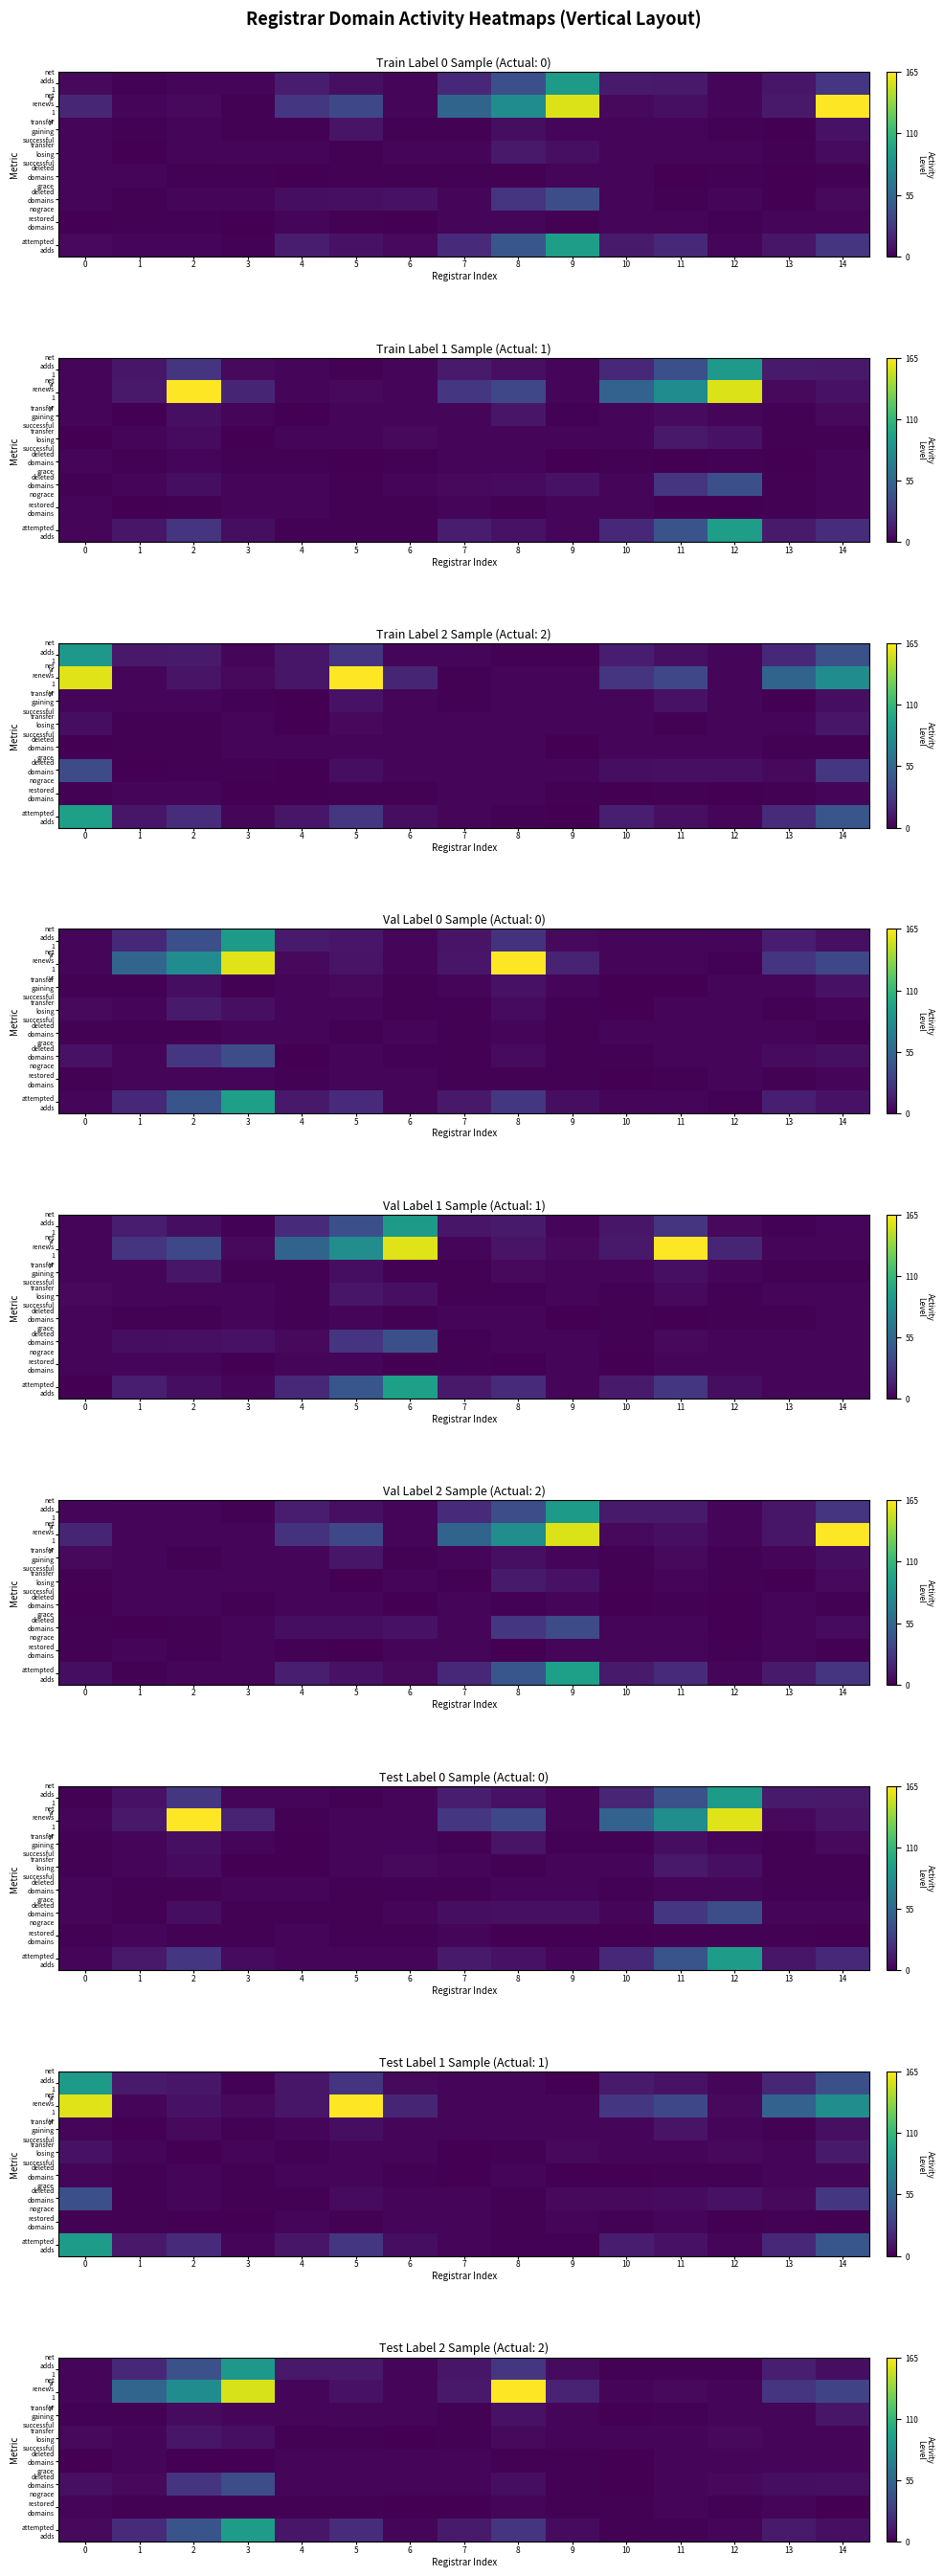

What is the total value across all series at 9?

34